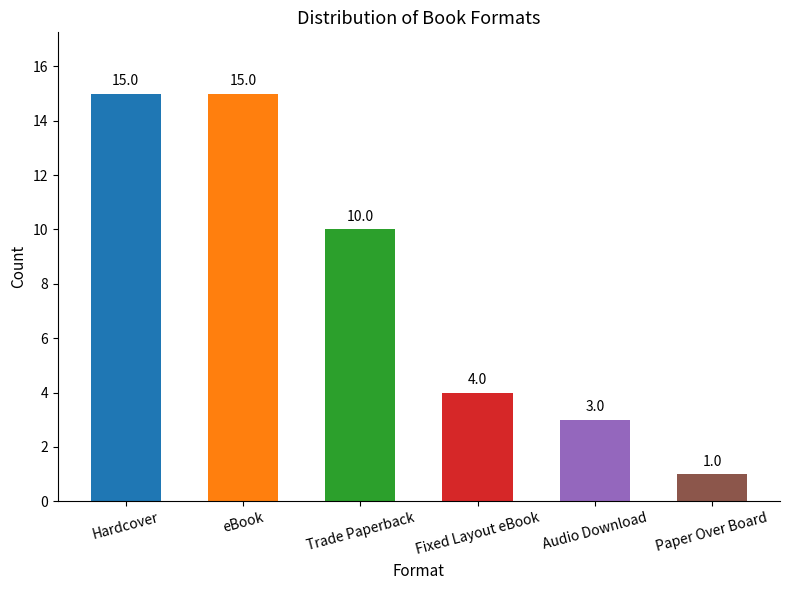

What is the maximum value shown in the chart?

15